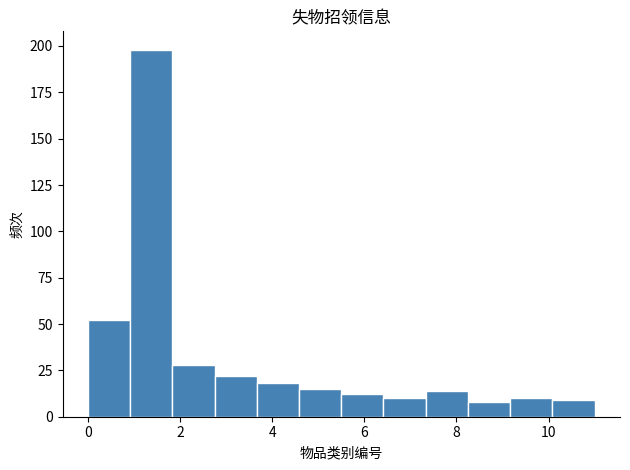

Reading left to right, transcribe this chart: for each bar, give the range it covers on the x-axis and its height. Neither the bar edges nor the heights are printed on the chart, so give them approximately, as read against the axes.

0.0 to 1.0: 50
1.0 to 1.8: 200
1.8 to 2.8: 30
2.8 to 3.6: 20
3.6 to 4.6: 20
4.6 to 5.6: 15
5.6 to 6.4: 10
6.4 to 7.4: 10
7.4 to 8.2: 15
8.2 to 9.2: 10
9.2 to 10.0: 10
10.0 to 11.0: 10